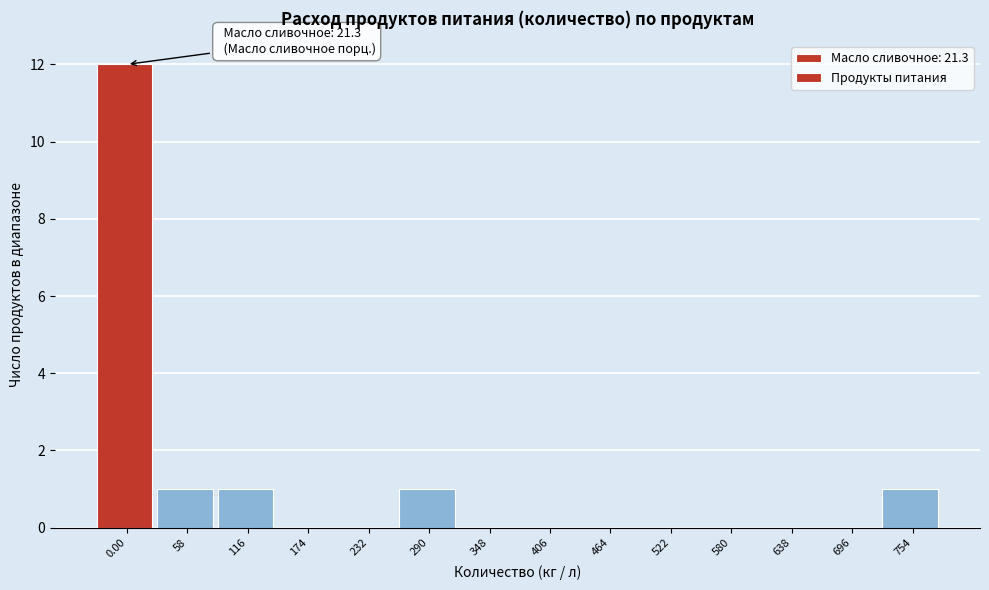

Reading left to right, what are all the values shown in this chart?

0.00=12	58=1	116=1	174=0	232=0	290=1	348=0	406=0	464=0	522=0	580=0	638=0	696=0	754=1